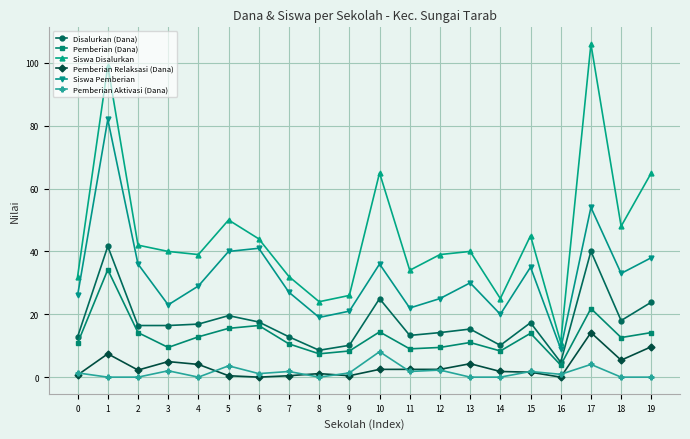

True or false: Siswa Pemberian and Disalurkan (Dana) intersect in this chart.

False